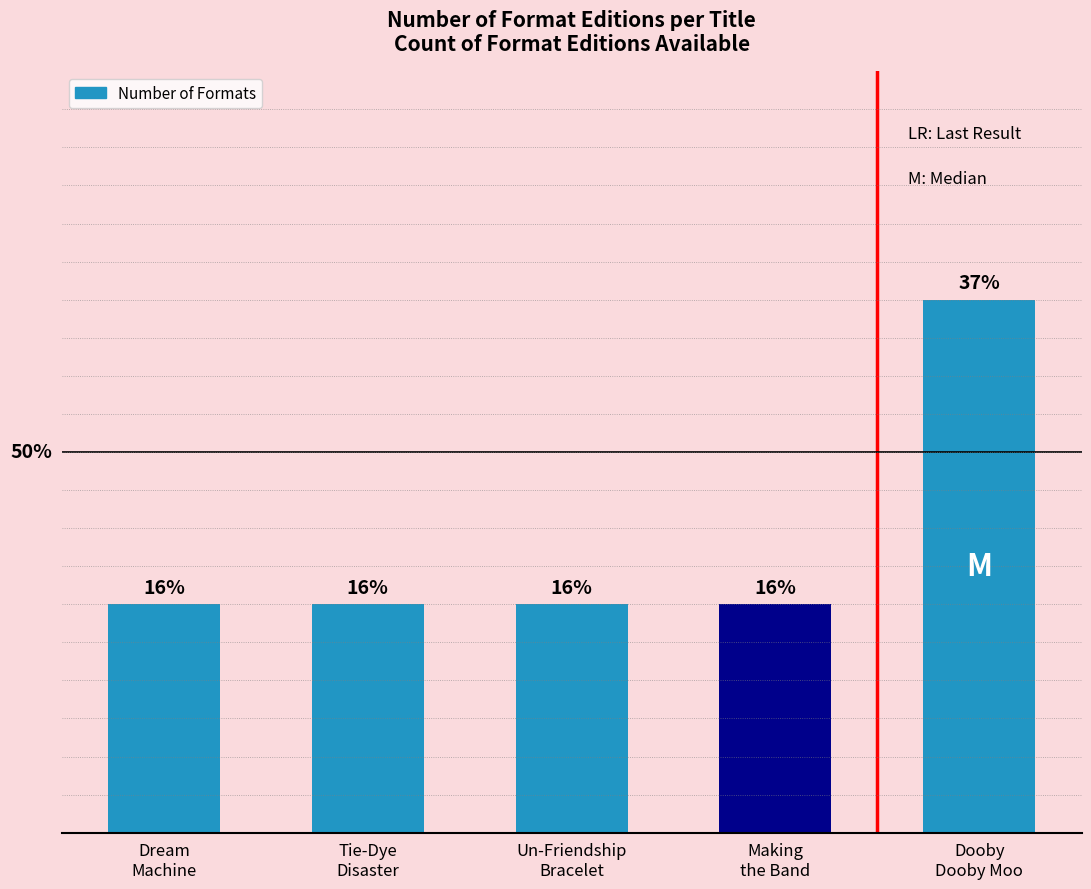

Does the chart contain any negative values?

No